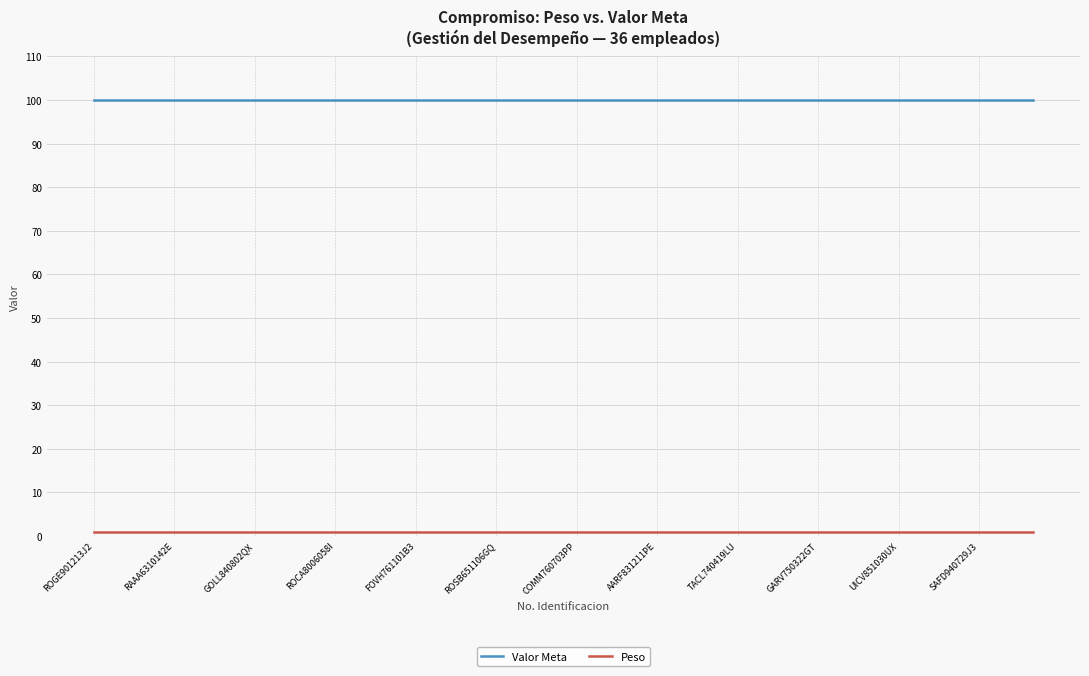

What is the highest value of the Valor Meta series?

100